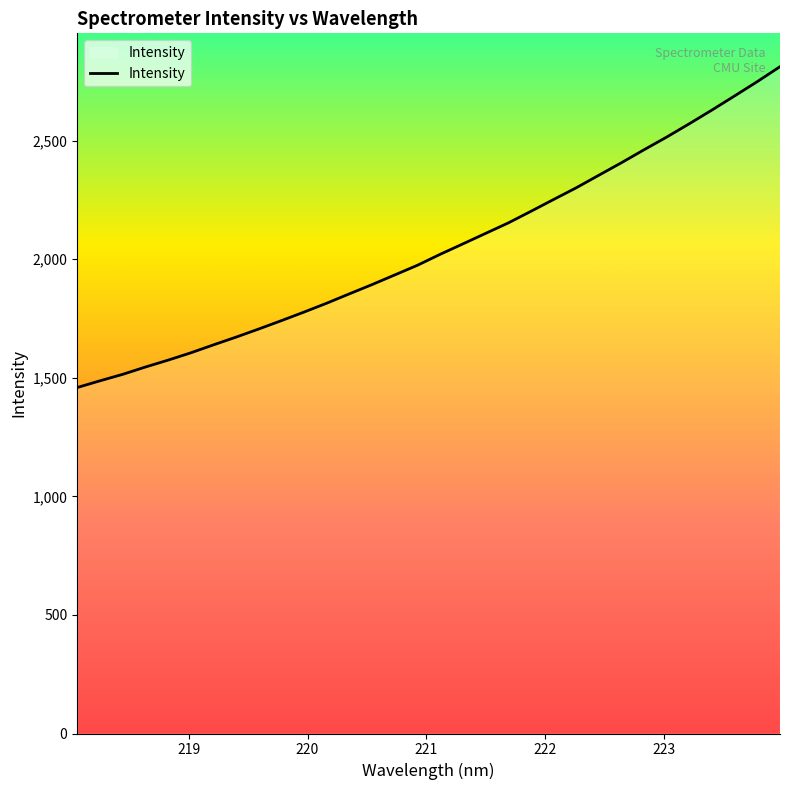

What is the smallest value displayed?

1458.6